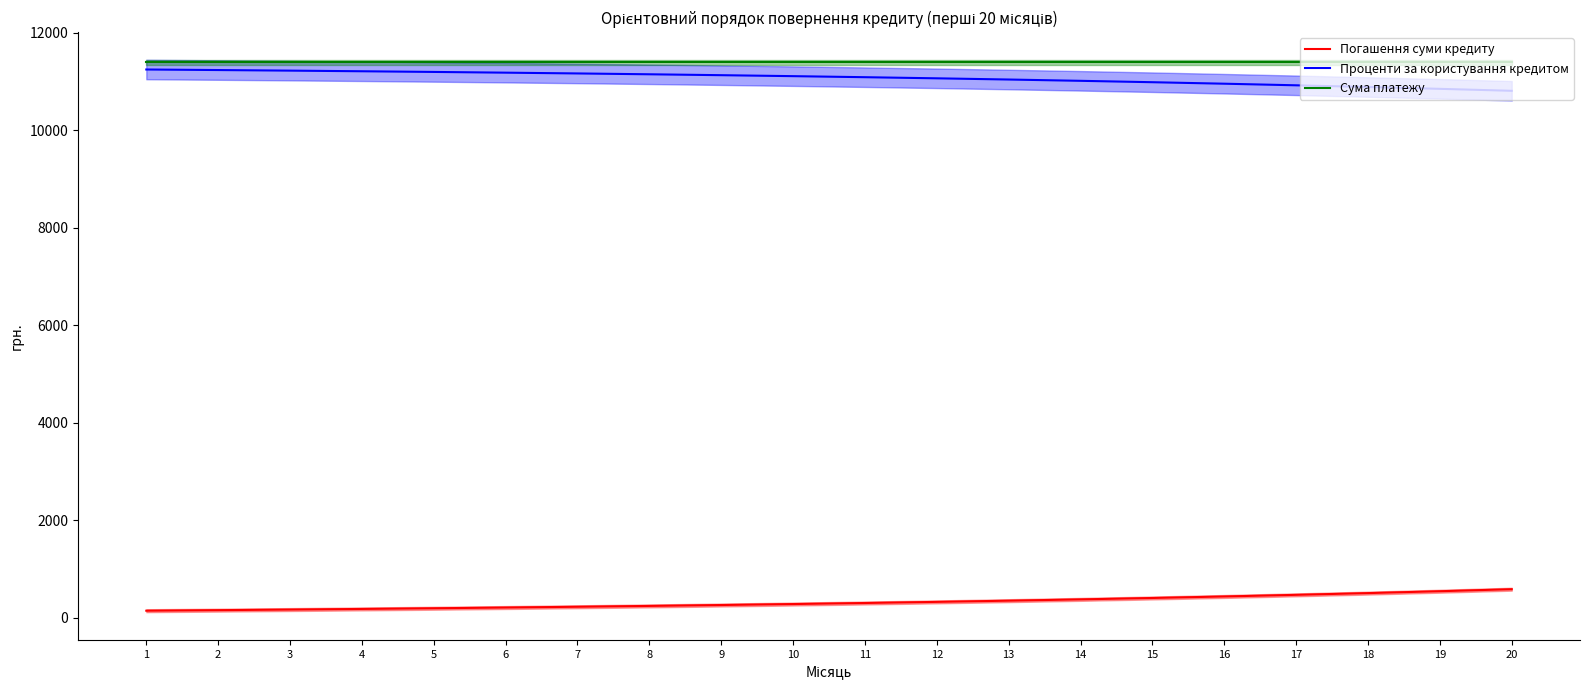

At how many categories does at least one series exceed 2659?

20